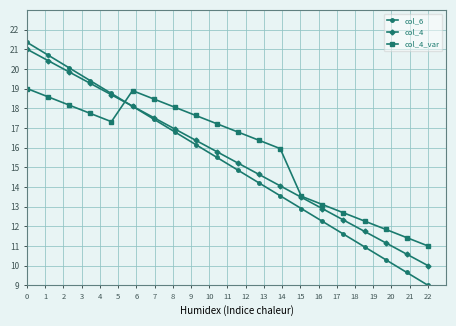

Which series has the widest spread of values?

col_6